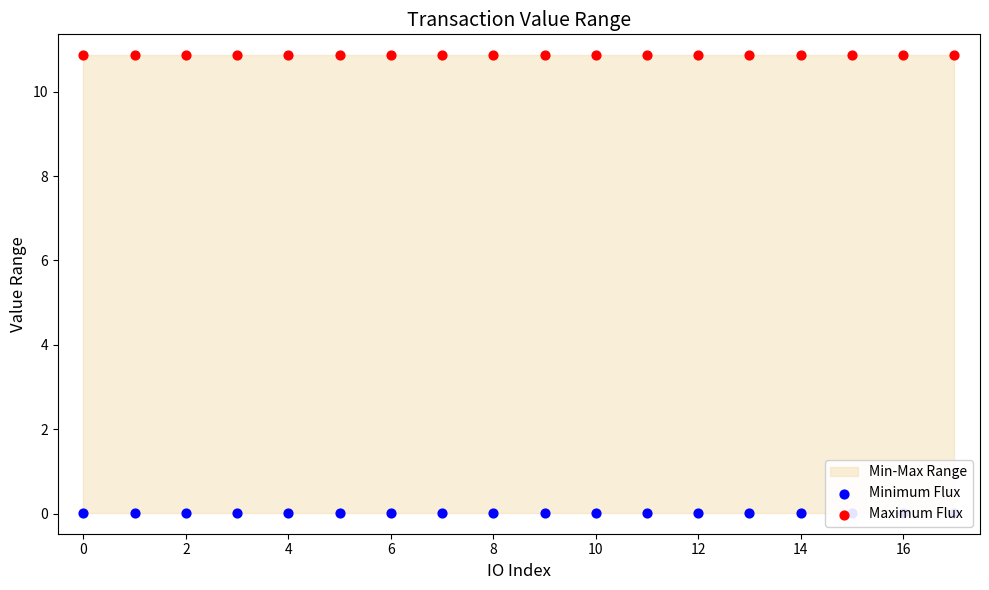

Which series contains the highest Y value?

Maximum Flux